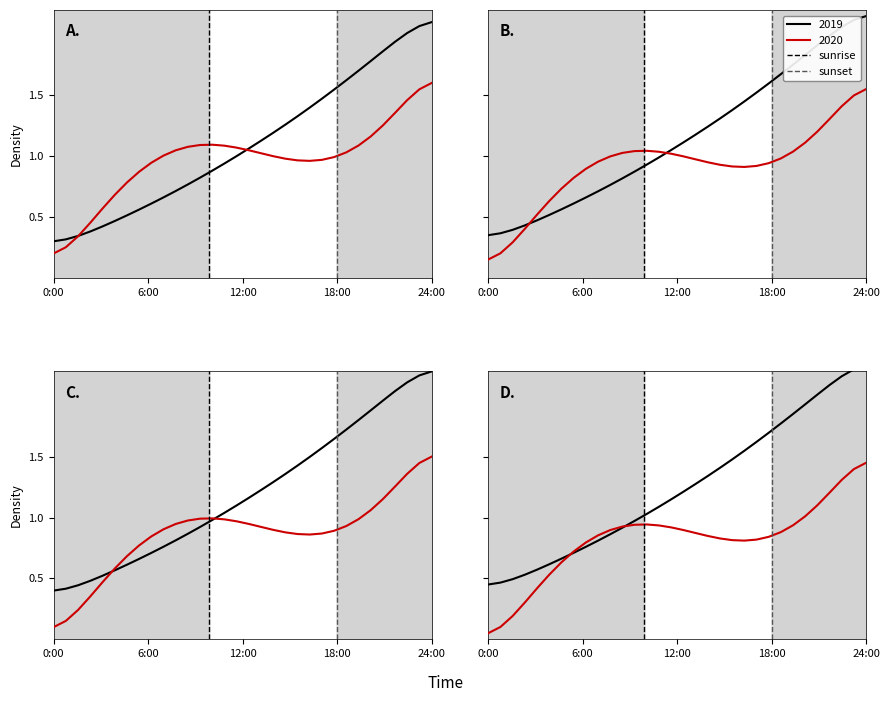

What position from the left is 0:00?

1